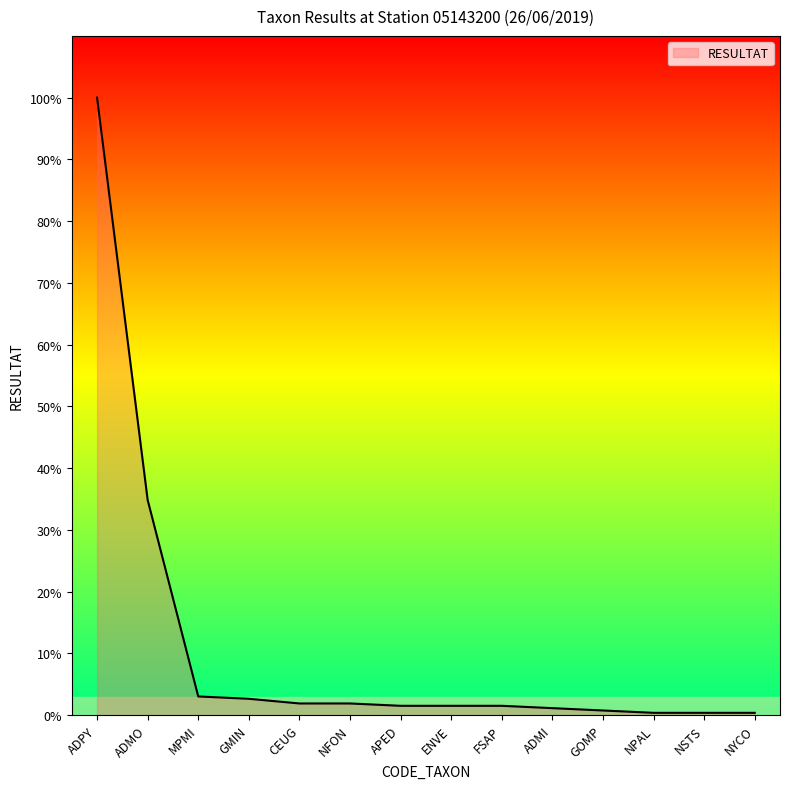

True or false: there are more than 2 points higher than both neighbors.

False